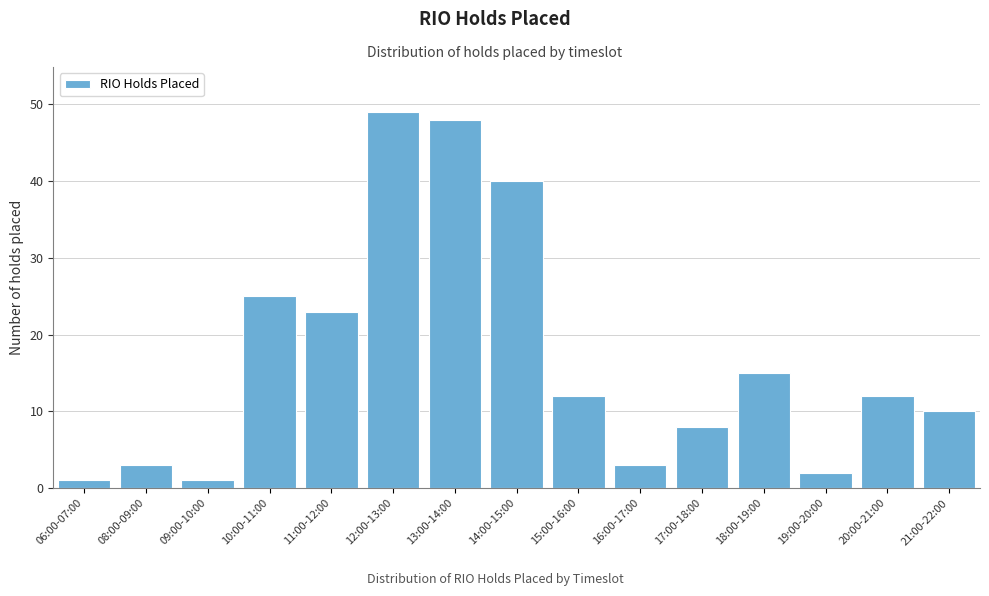

Reading left to right, what are all the values shown in this chart?

1	3	1	25	23	49	48	40	12	3	8	15	2	12	10